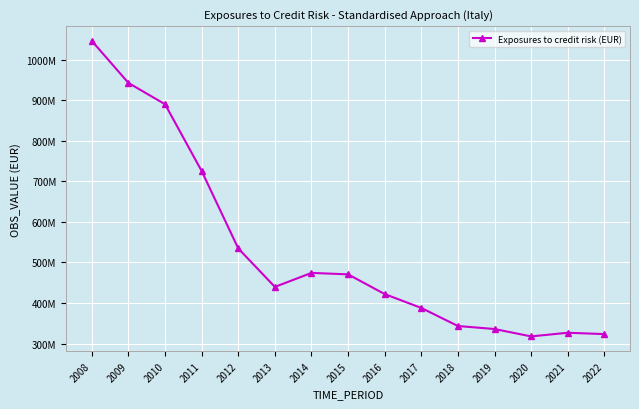

What is the sum of the values at 2016 and 2018?

765372662